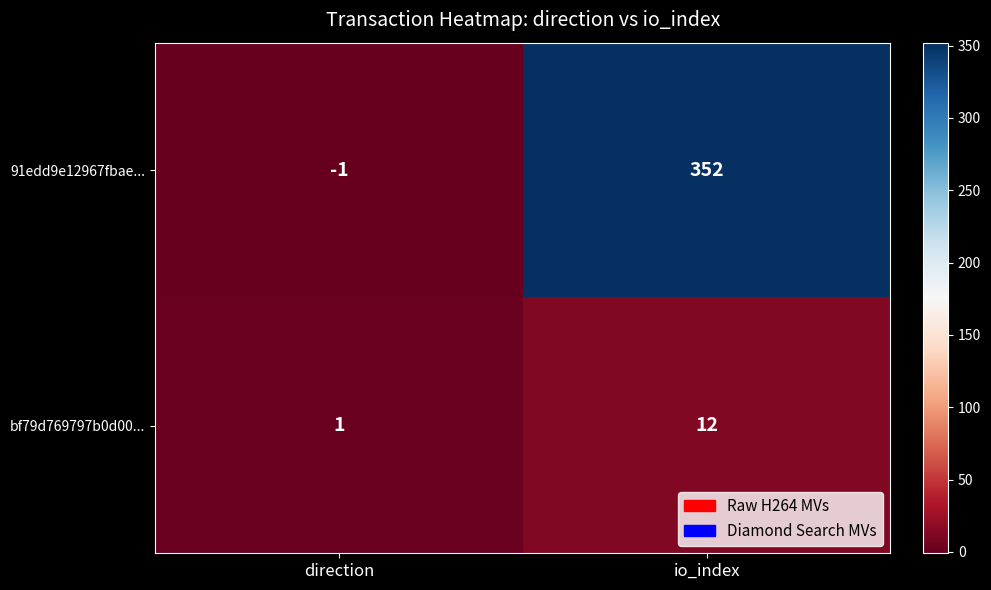

At how many categories does at least one series exceed 316?

1